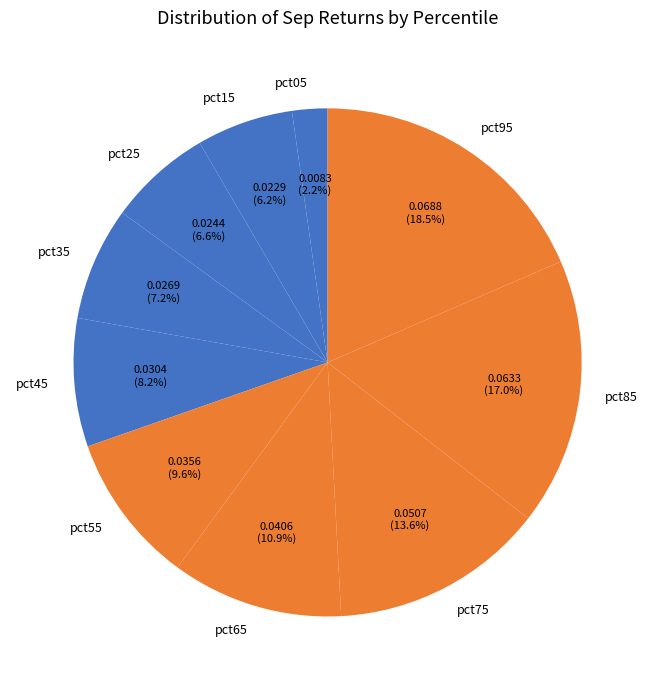

True or false: pct85 accounts for 25% of the total.

False